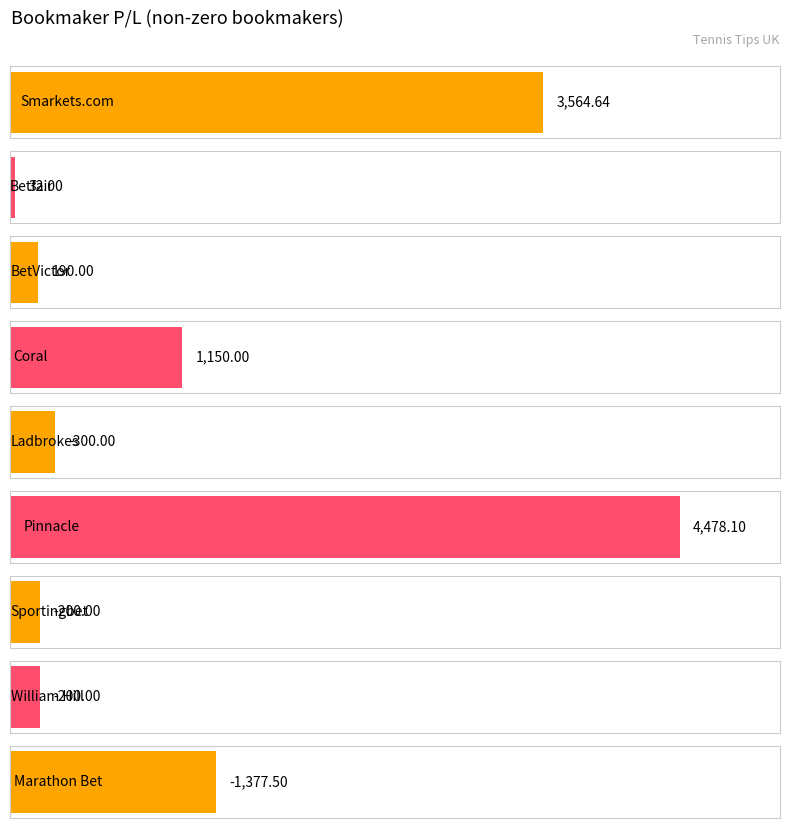

What is the highest value of the P/L series?

4478.1